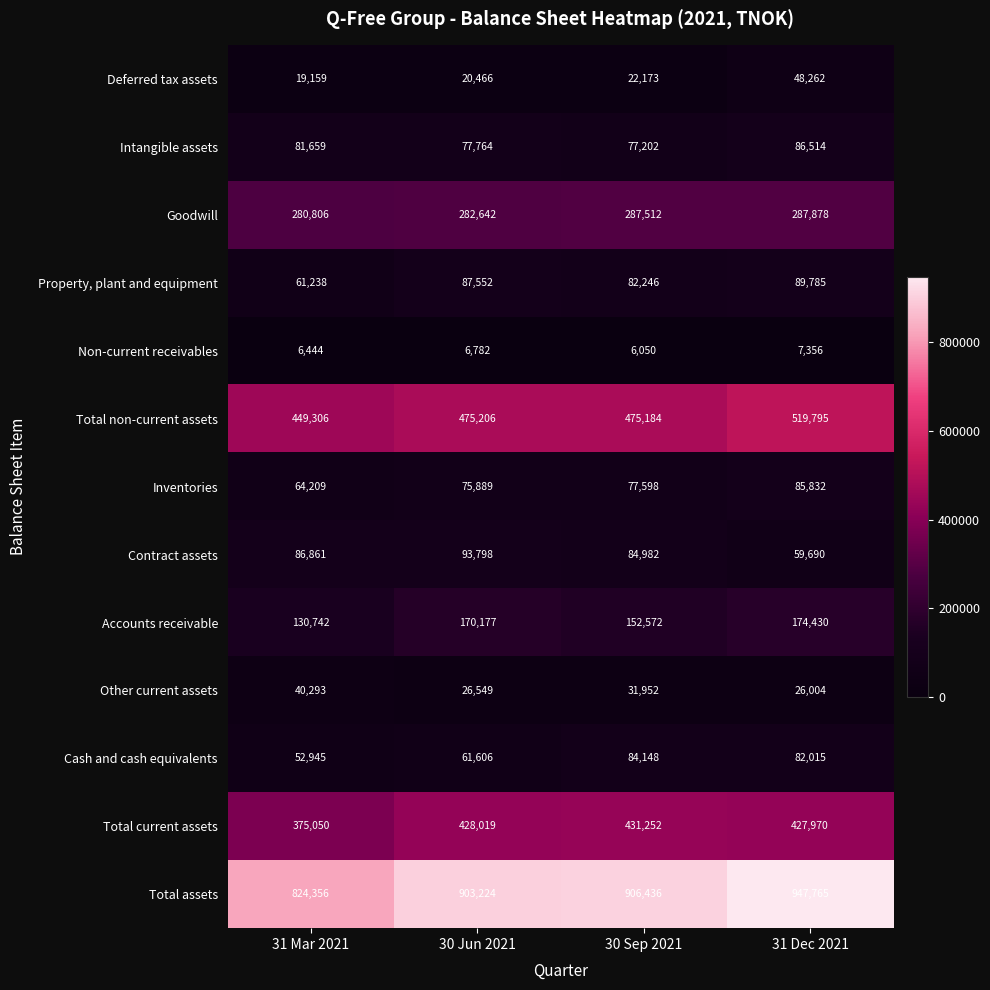

What is the sum of all Total assets values?

3581781